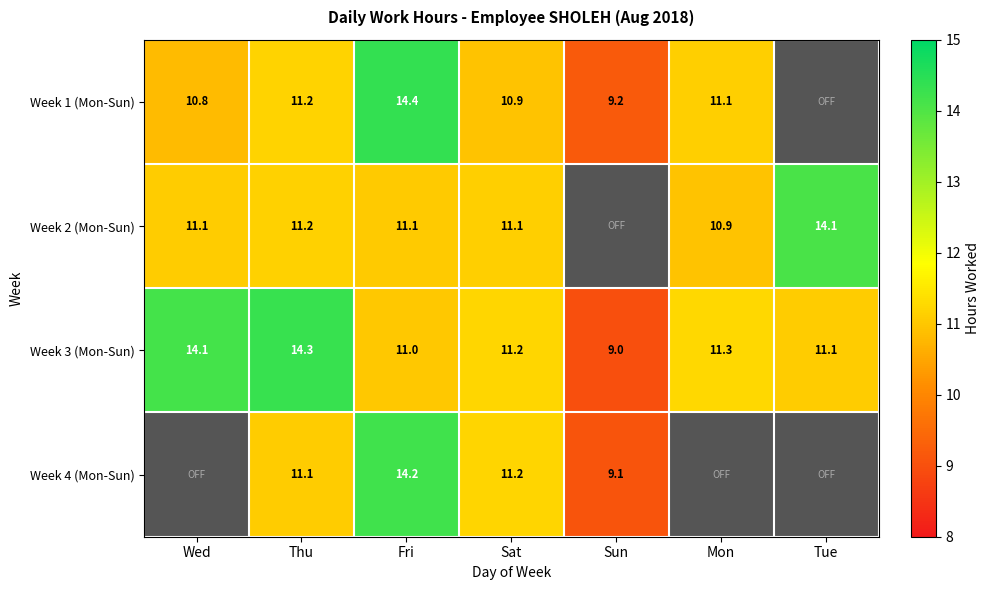

Between Thu and Sat, which is larger?

Thu